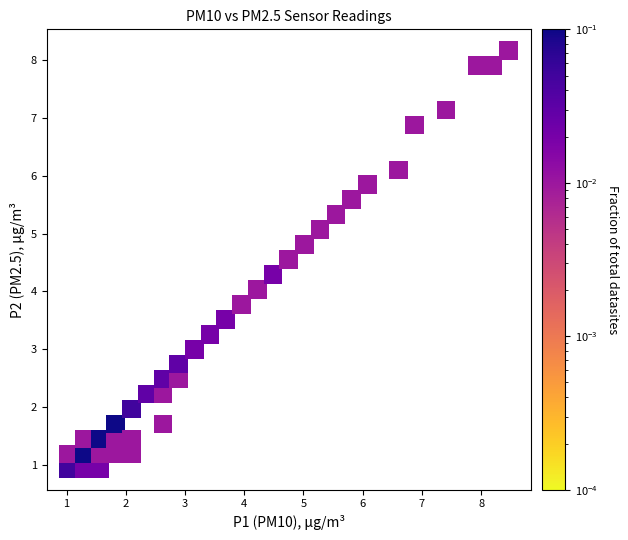

What is the range of X values (max minus min)?

7.4